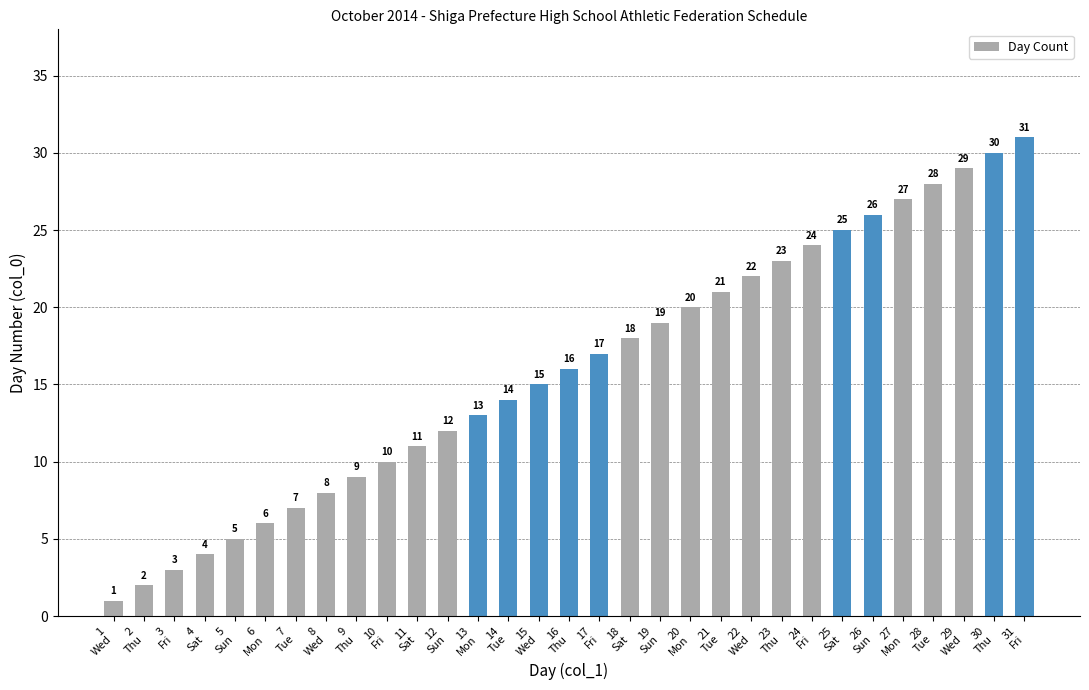

Count the number of categories in the chart.

31